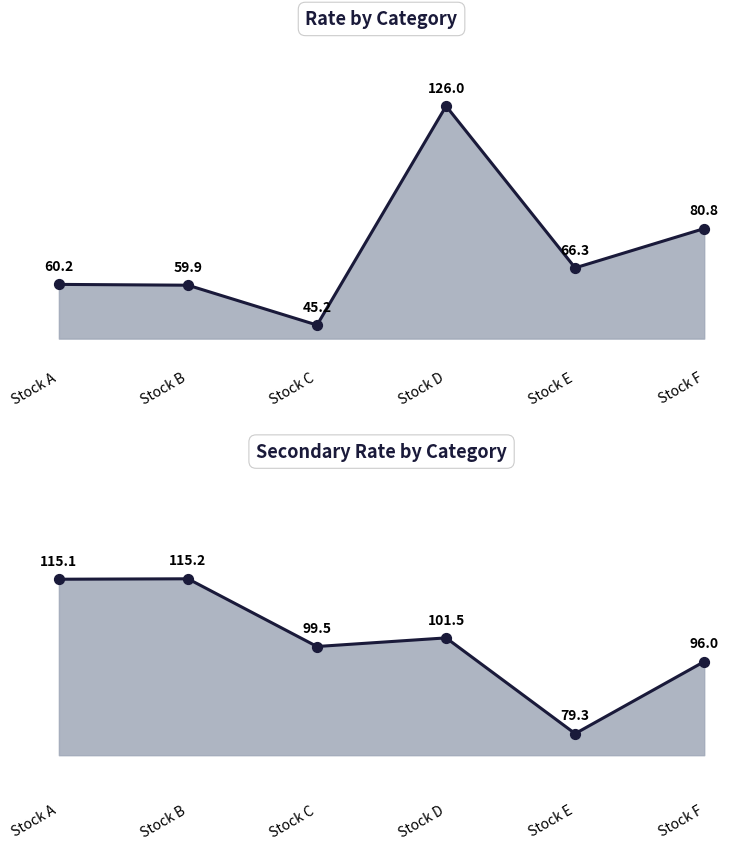

At how many categories does at least one series exceed 64?

6